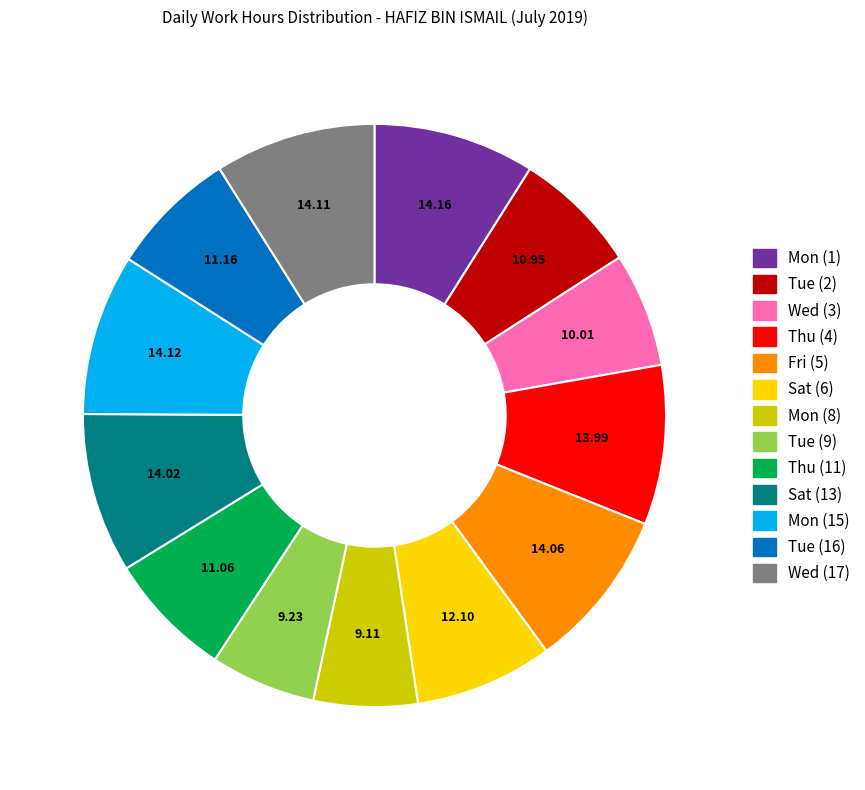

Is there any slice that represents more than half of the pie?

No